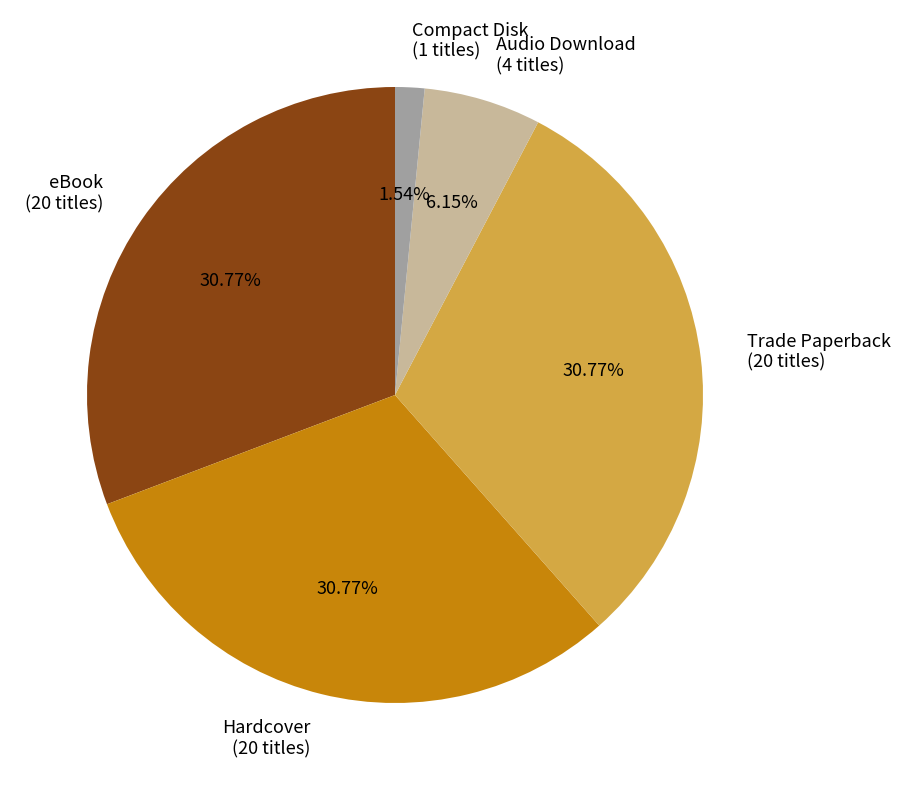

Is there a majority slice in this chart?

No